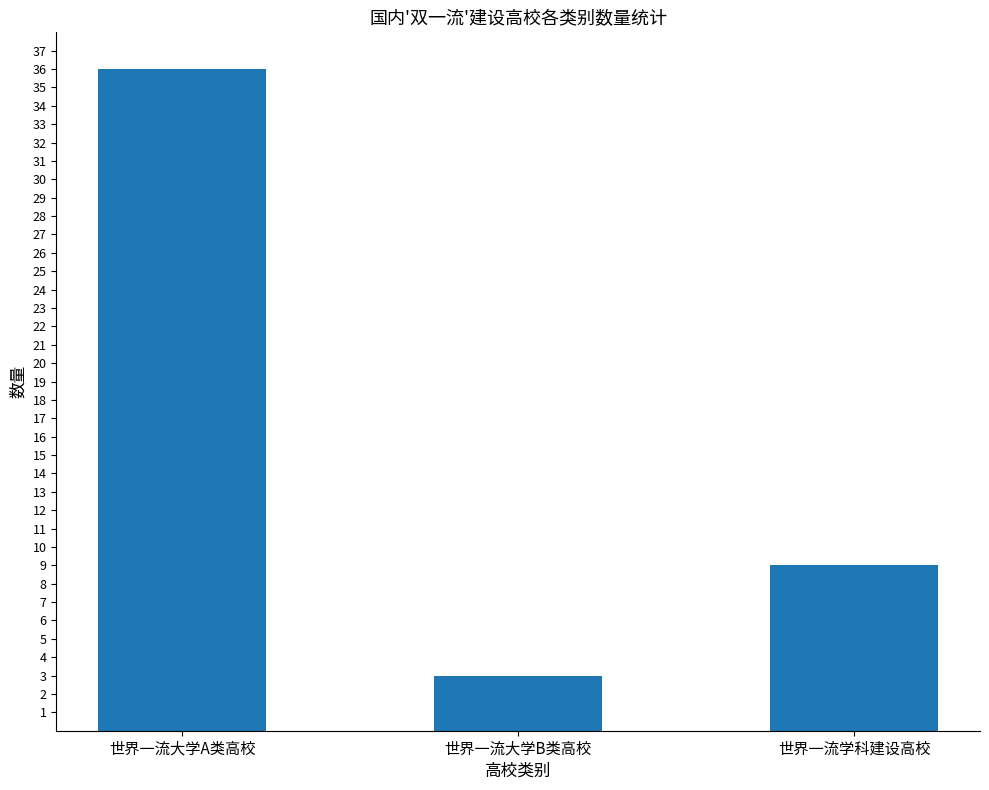

What is the smallest value displayed?

3